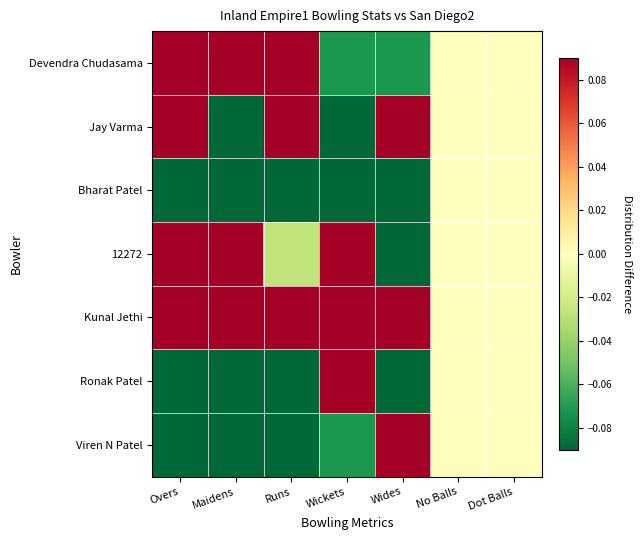

Which series has the largest total across all categories?

Kunal Jethi